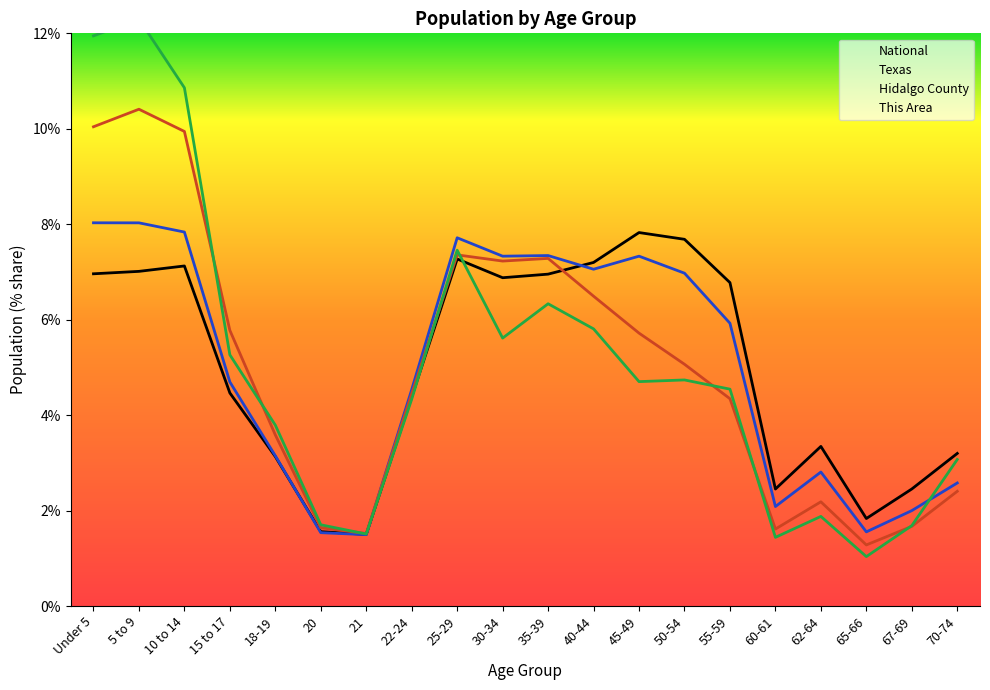

Where does the Texas series first go above 5?

Under 5